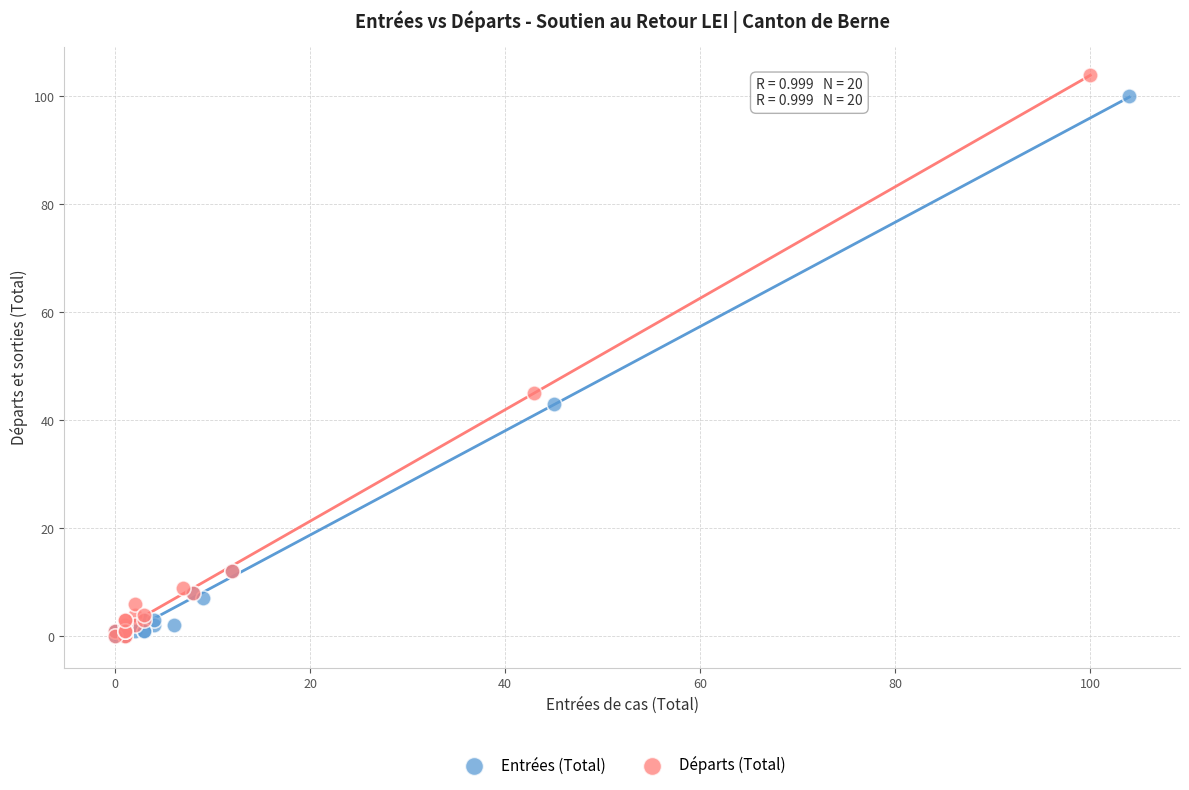

Which series reaches the maximum Y coordinate?

Départs (Total)